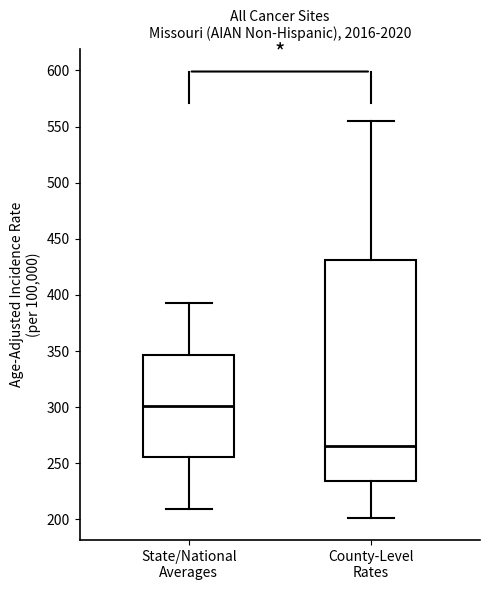

Reading left to right, transcribe this box plot: for each box, give where its median line is, the range the box spans, and where its two whiskers end, as read against the y-axis. The values are not printed on the chart, so give them approximately, as read against the axis.

State/National Averages: median 300, box 255 to 345, whiskers 210 to 395
County-Level Rates: median 265, box 235 to 430, whiskers 200 to 555